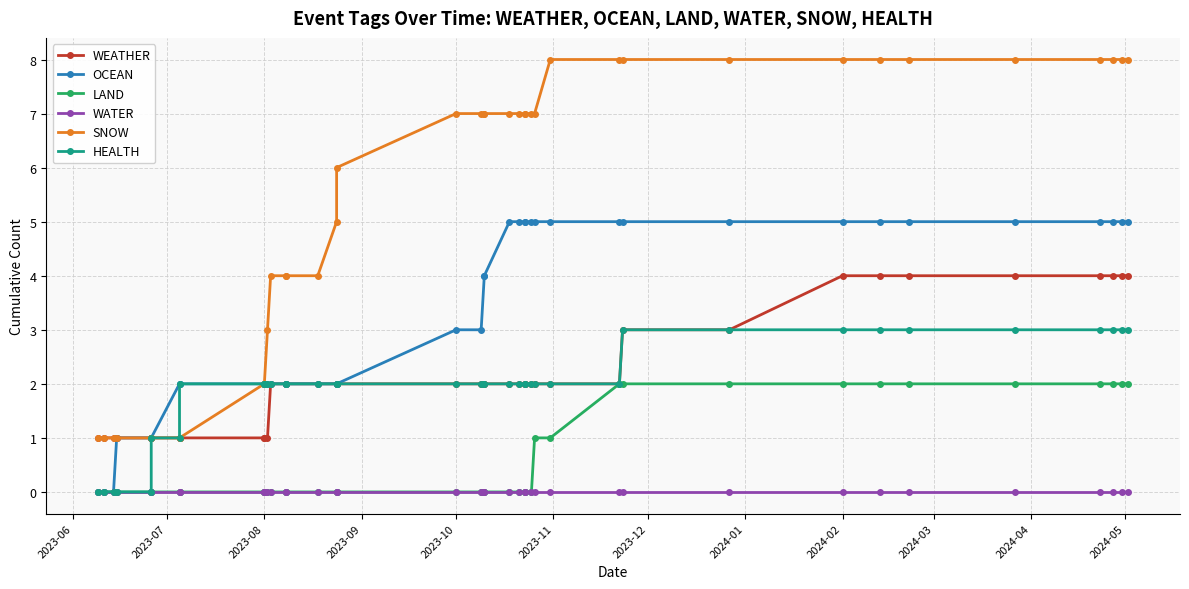

What is the label of the 10th point from the left?

2023-08